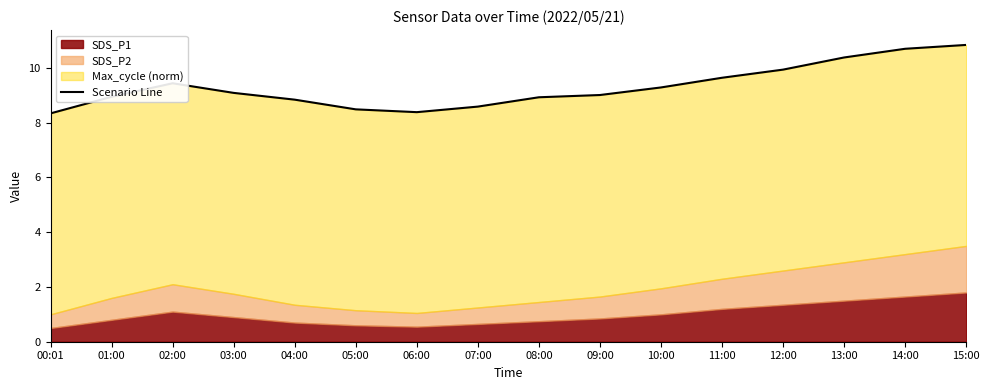

What is the difference between the maximum and minimum values?

2.5